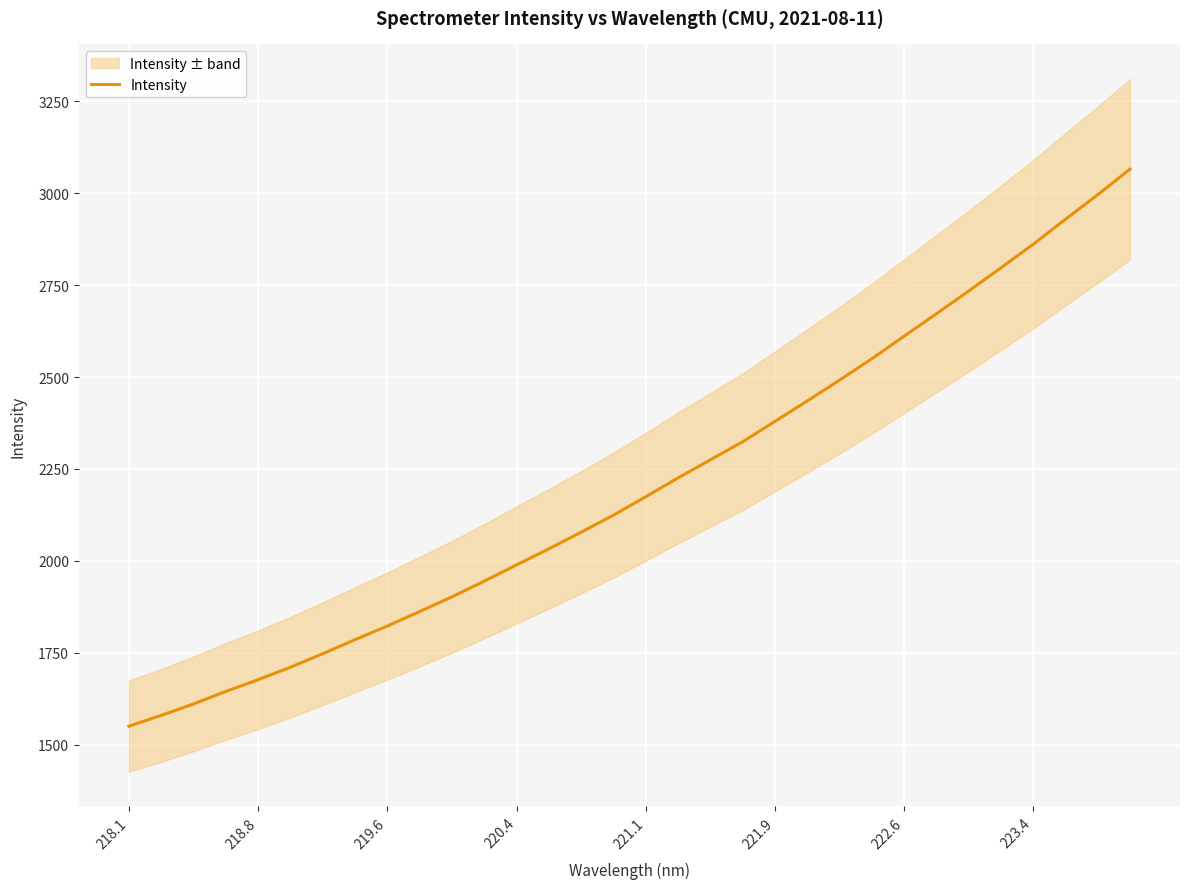

How many data points are less than 2174?

16